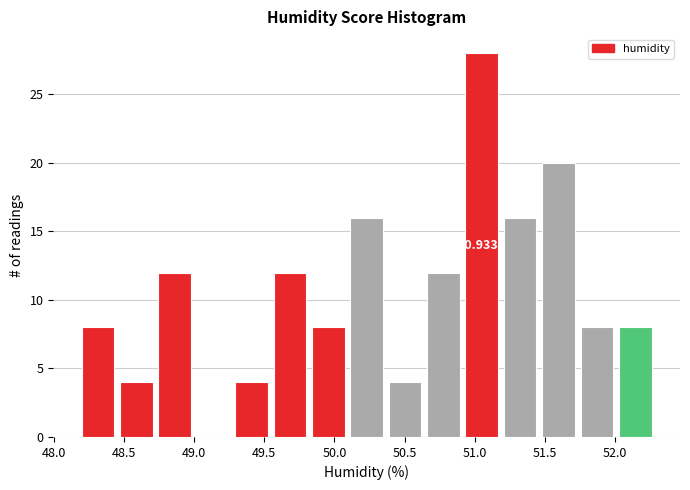

Which range on the x-axis has the tallest bar?

50.95 to 51.20